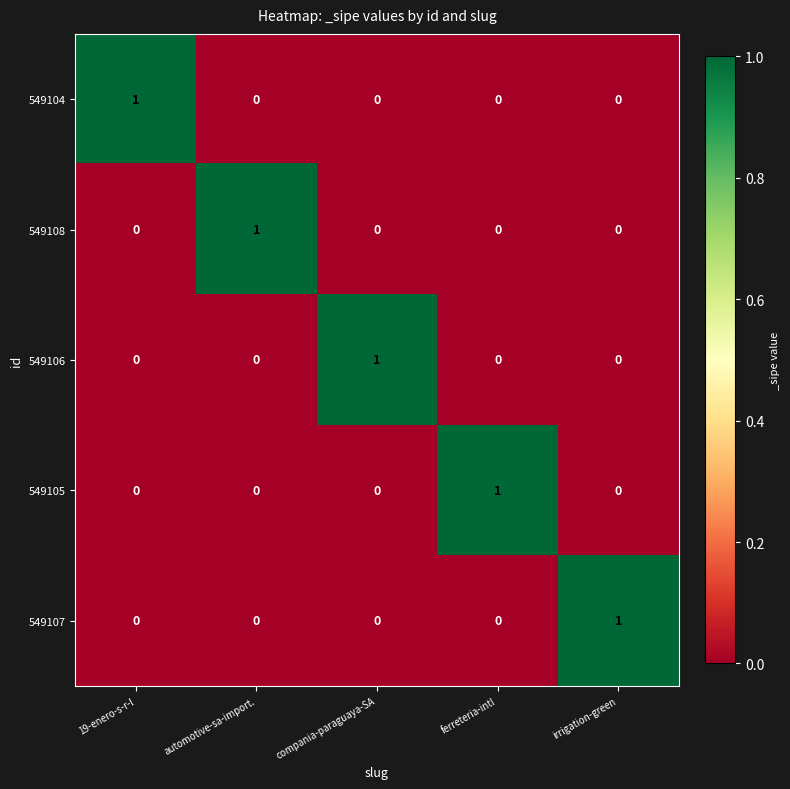

The value of 549108 at automotive-sa-import. is 0. True or false?

False